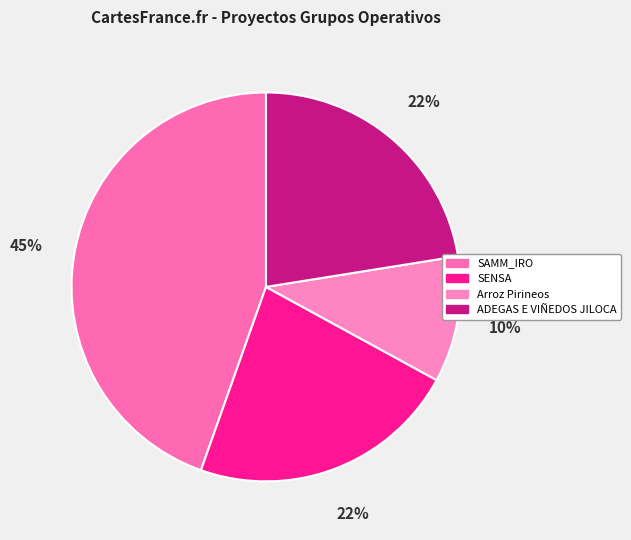

Is the sum of Arroz Pirineos and SAMM_IRO greater than half?

Yes